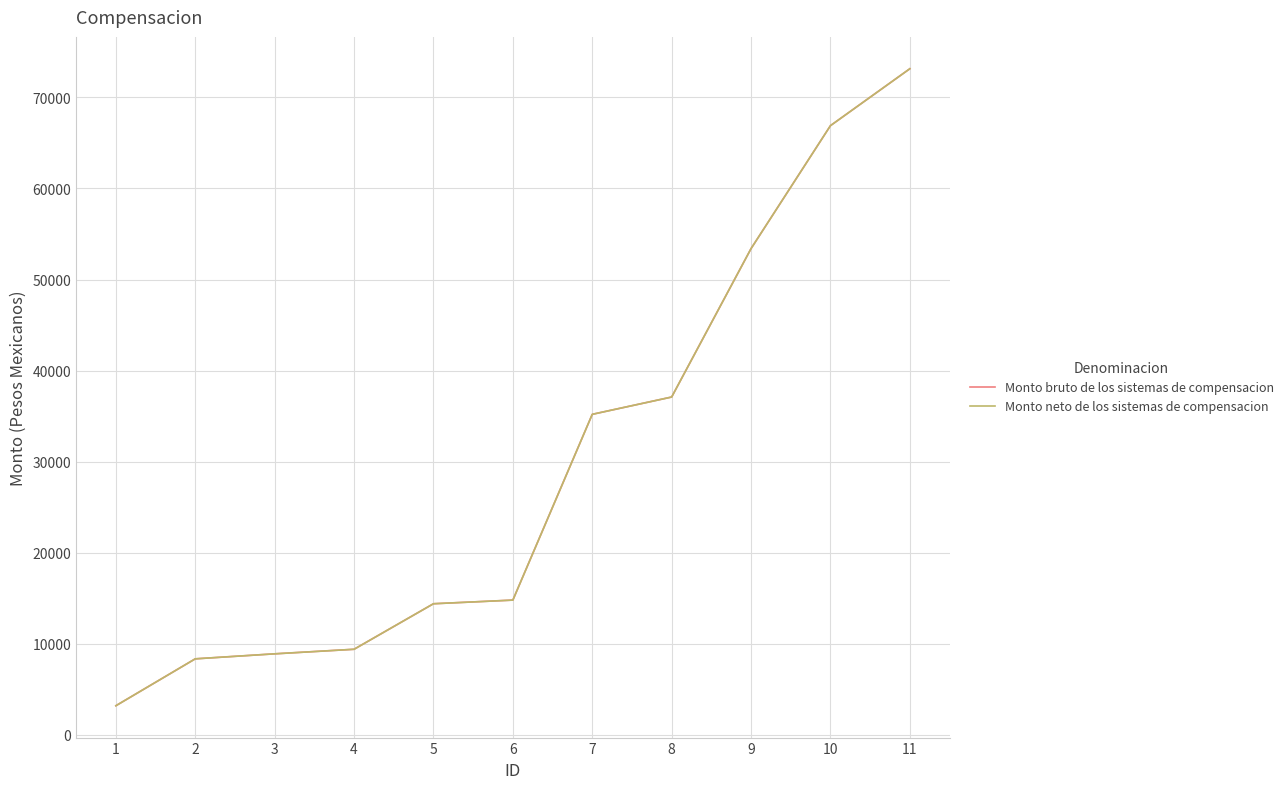

Is this an area chart (filled region under the line)?

No